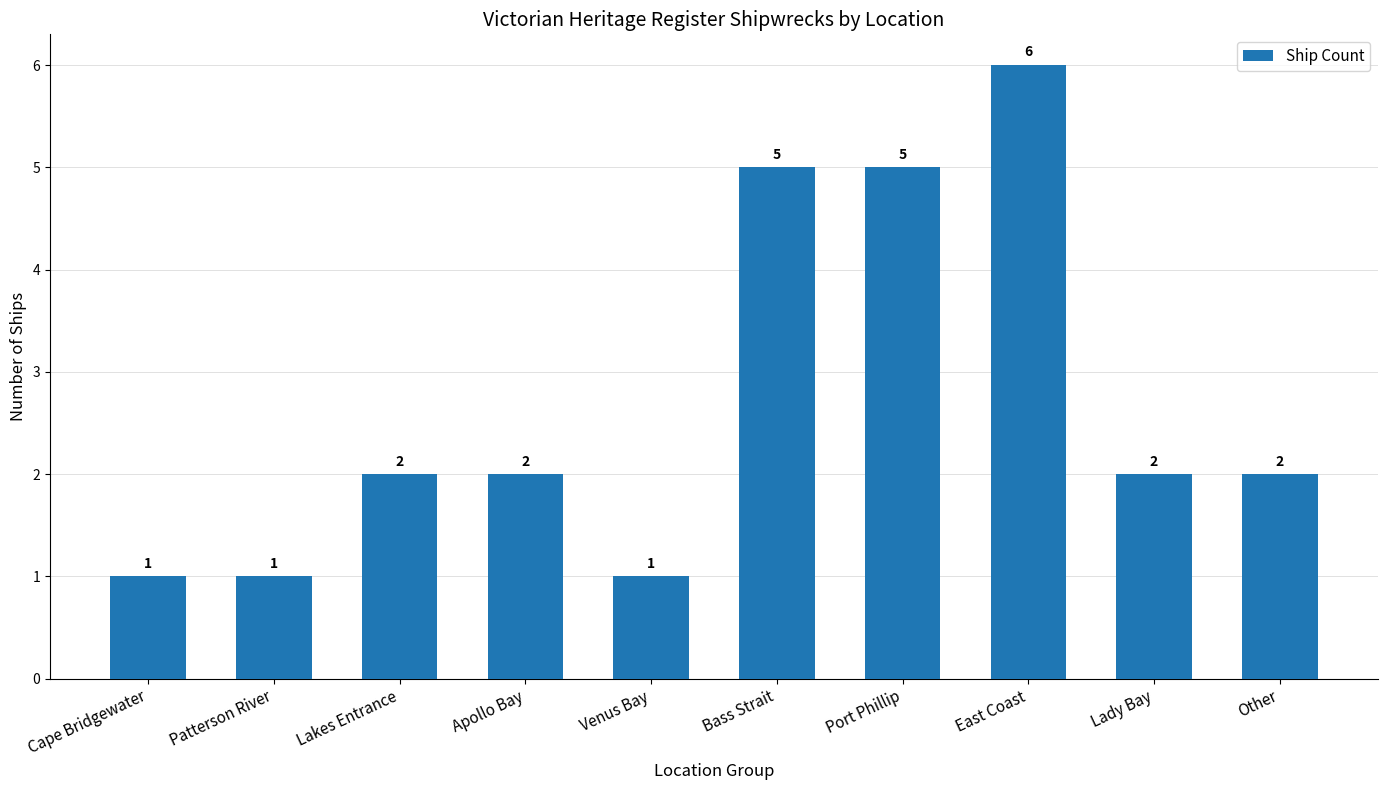

What is the value of the 1st bar from the left?

1